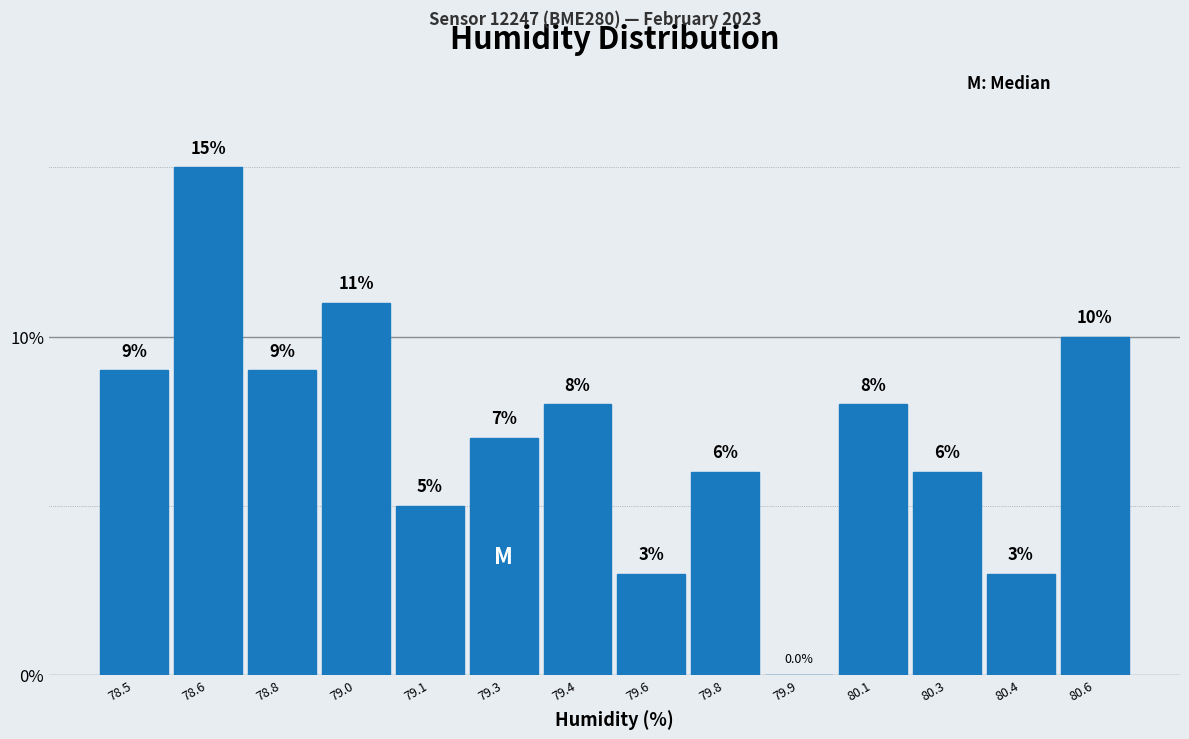

Reading left to right, extract all data points from this chart.

78.5=9.0	78.6=15.0	78.8=9.0	79.0=11.0	79.1=5.0	79.3=7.0	79.4=8.0	79.6=3.0	79.8=6.0	79.9=0.0	80.1=8.0	80.3=6.0	80.4=3.0	80.6=10.0